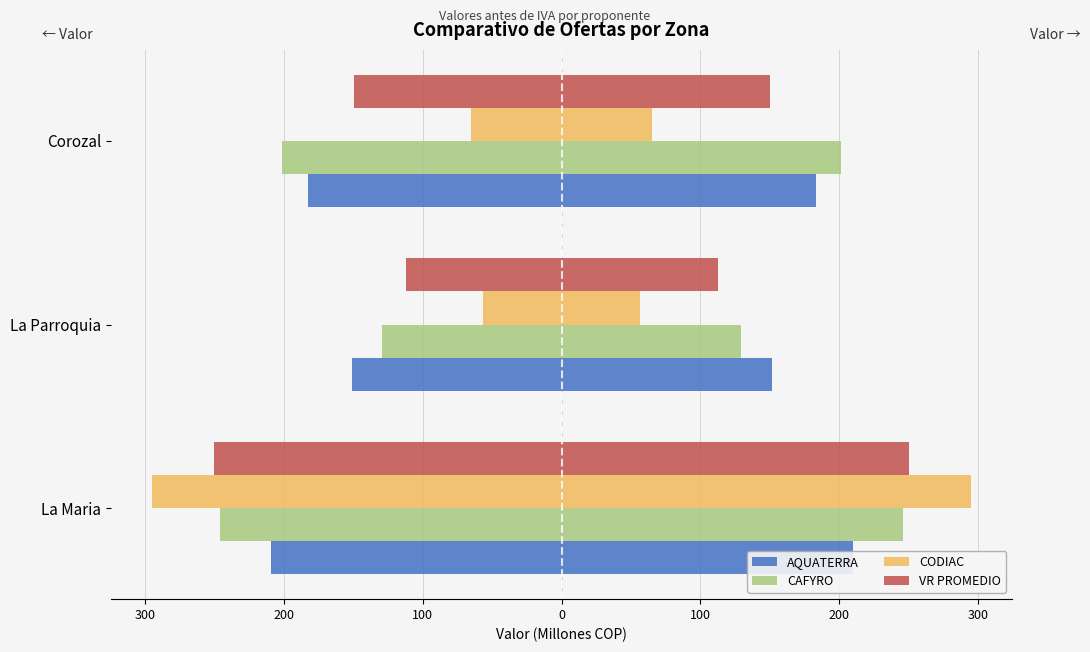

Which series has the widest spread of values?

CODIAC